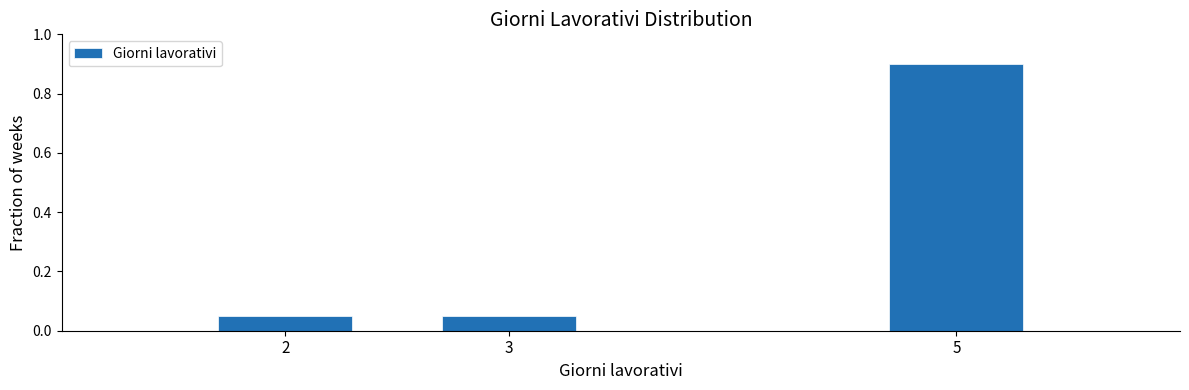

What is the sum of the values at 2 and 5?

1.0